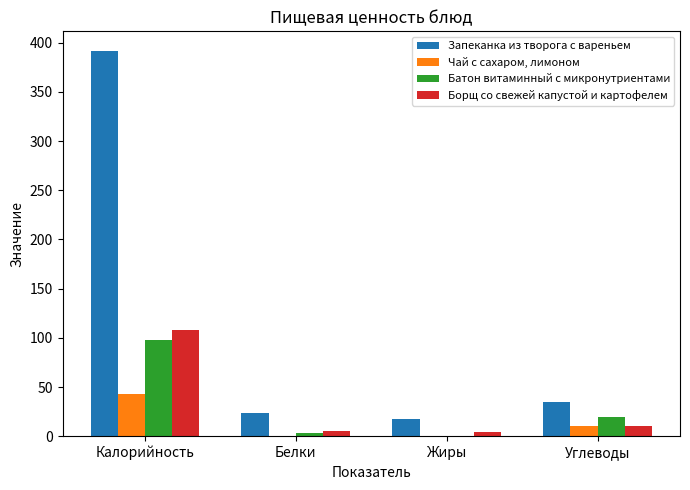

Is it true that Борщ со свежей капустой и картофелем equals 157.2 at Калорийность?

False